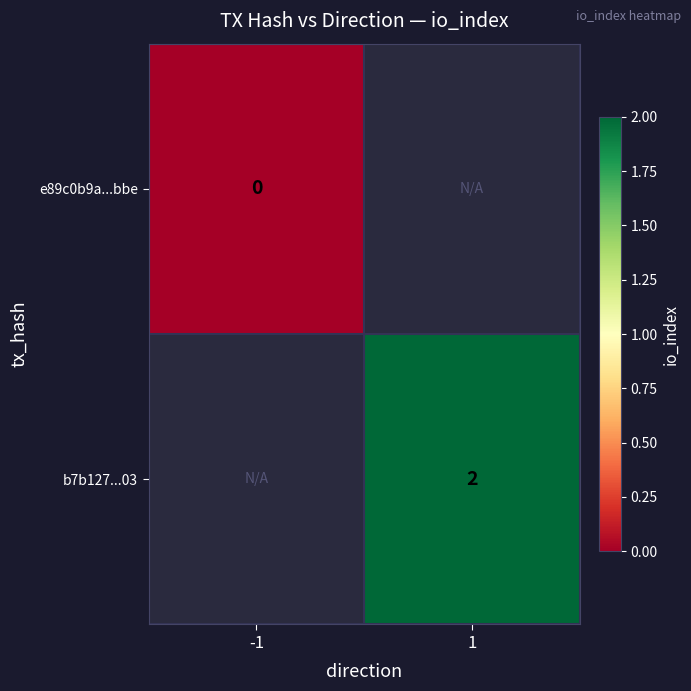

Which category has the lowest value across all series?

-1